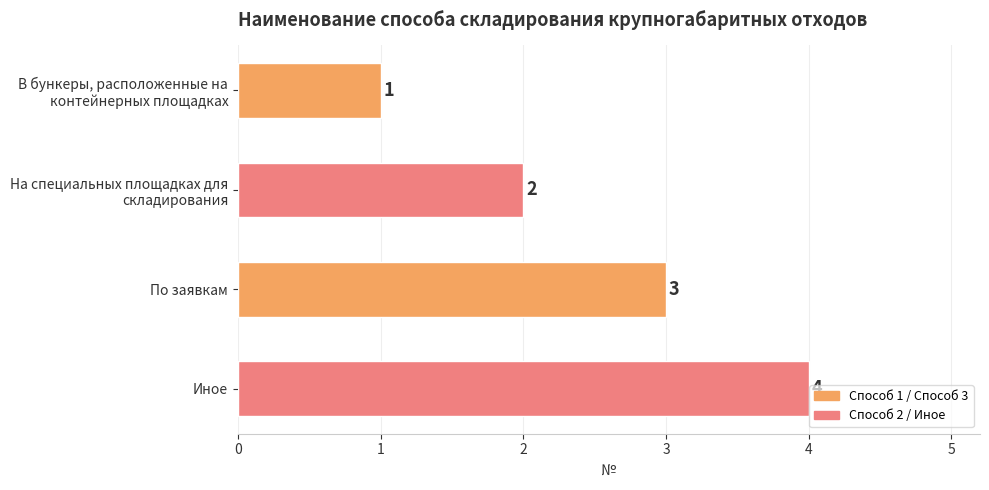

What is the minimum value shown in the chart?

1